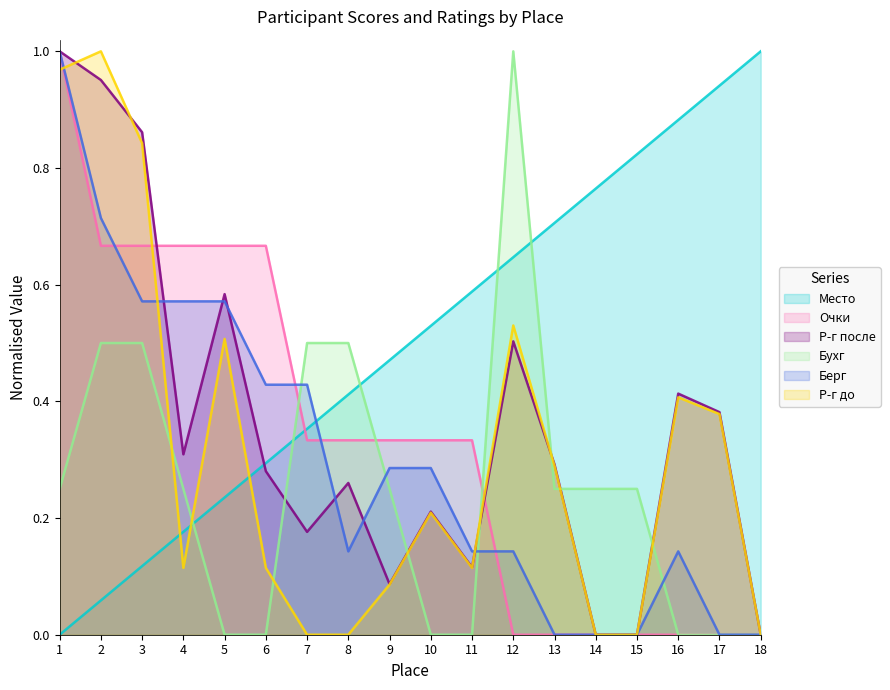

Does the chart display data point markers on the line(s)?

No